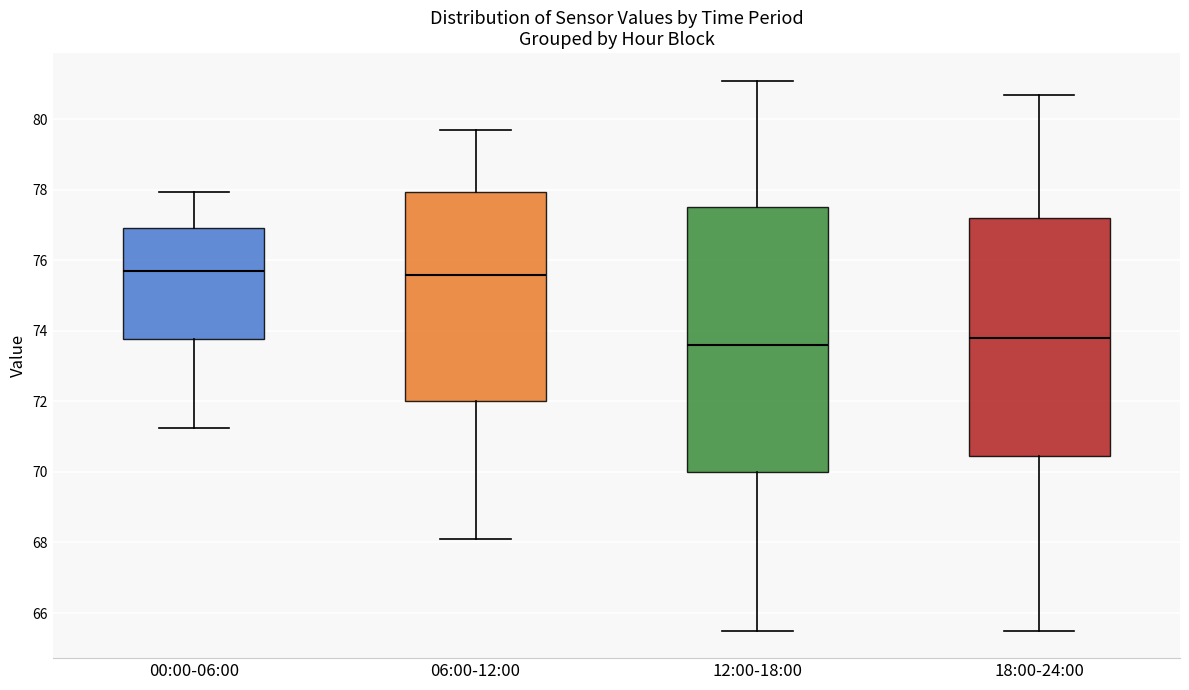

Where is the upper edge of the box for 06:00-12:00 on the y-axis? The values are not printed on the chart, so give them approximately, as read against the axis.

78.0